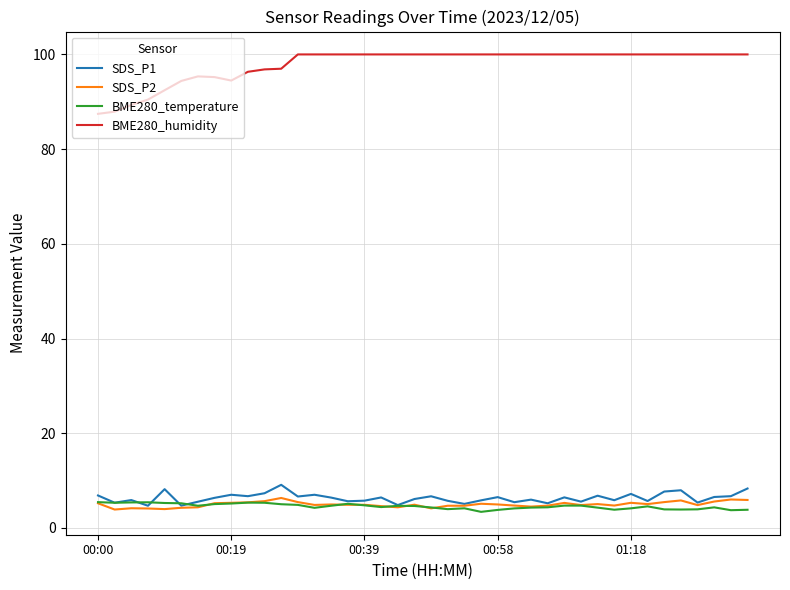

True or false: SDS_P1 and BME280_humidity cross at least once.

False